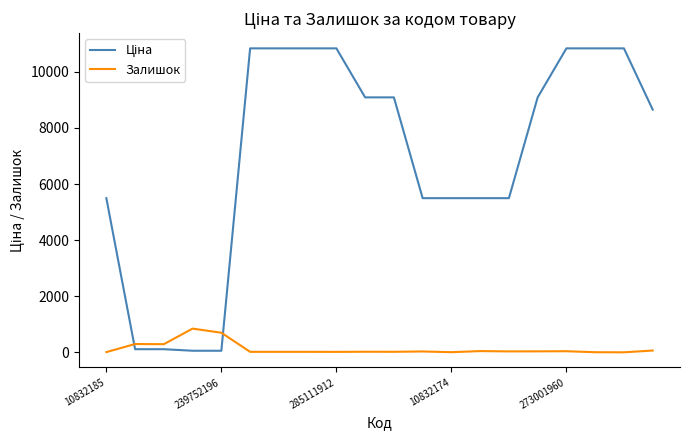

What is the maximum value for Залишок?

845.0